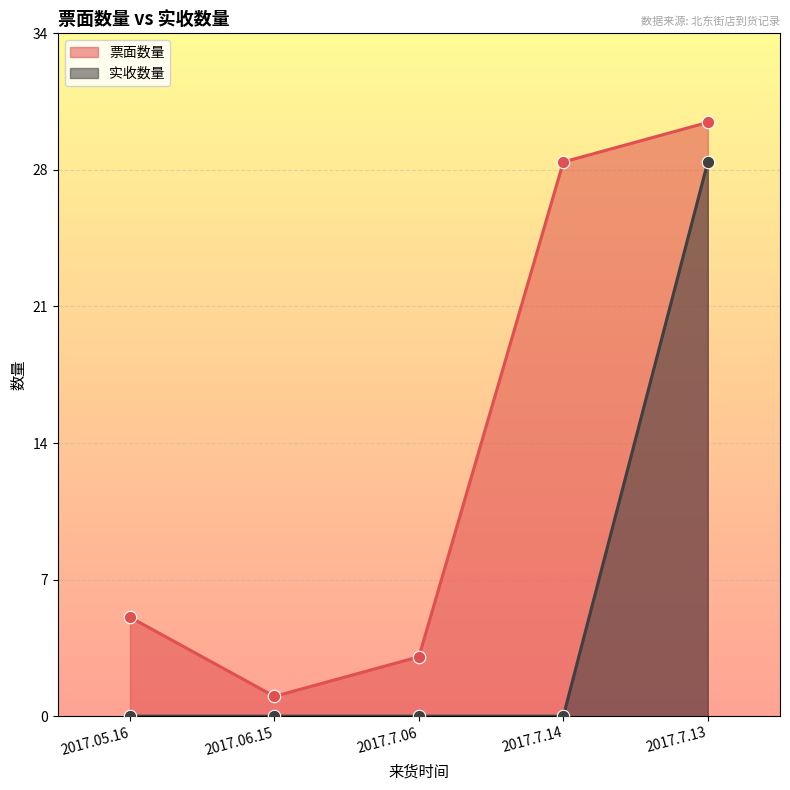

Which series contains the highest Y value?

票面数量